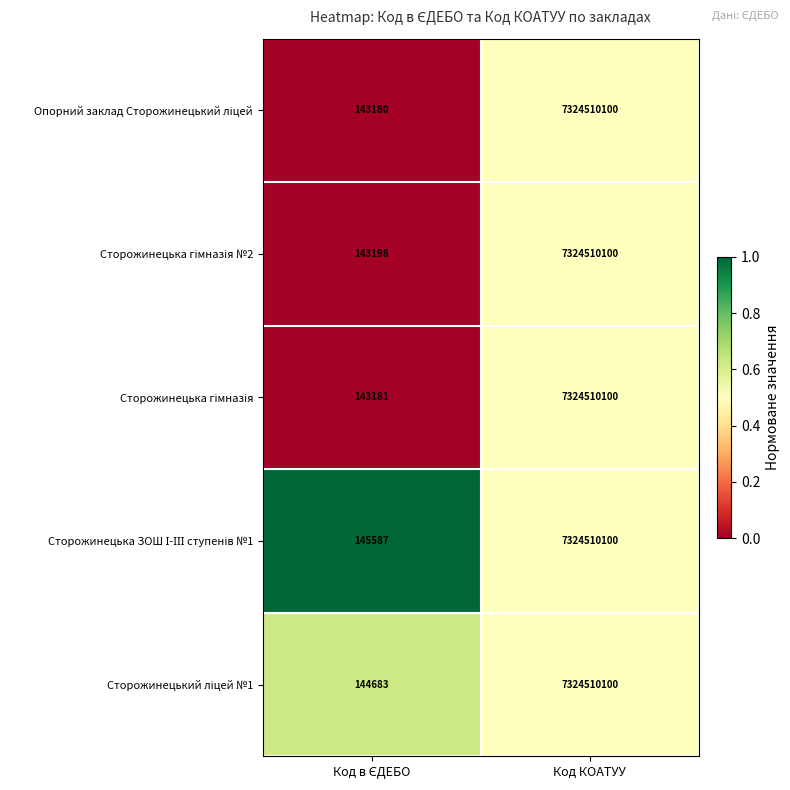

What is the greatest value displayed?

7324510100